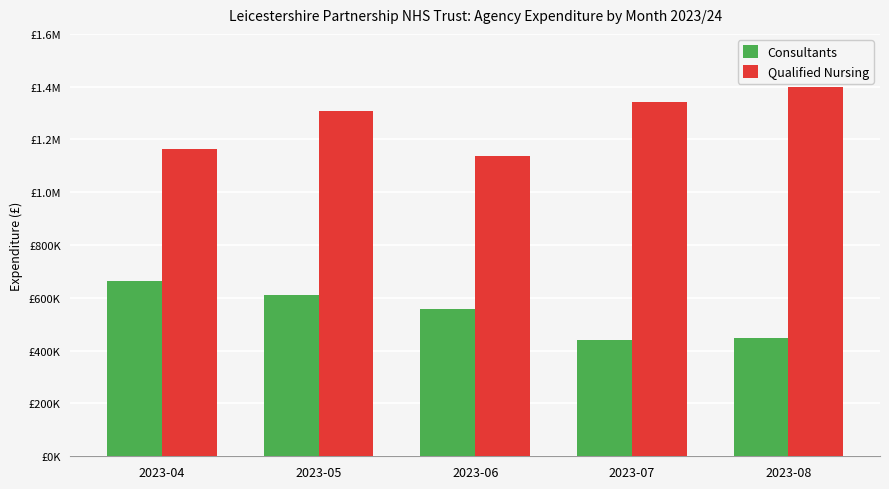

What are all the series names shown in the legend?

Consultants, Qualified Nursing